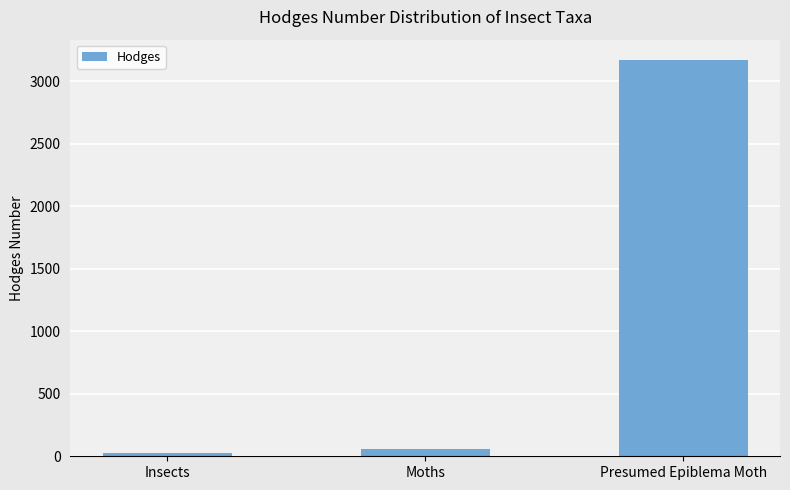

Between Moths and Insects, which is larger?

Moths